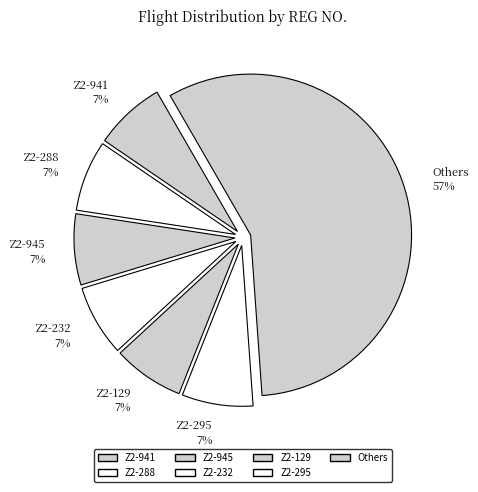

Is it true that Z2-295 7% is 7% of the pie?

True